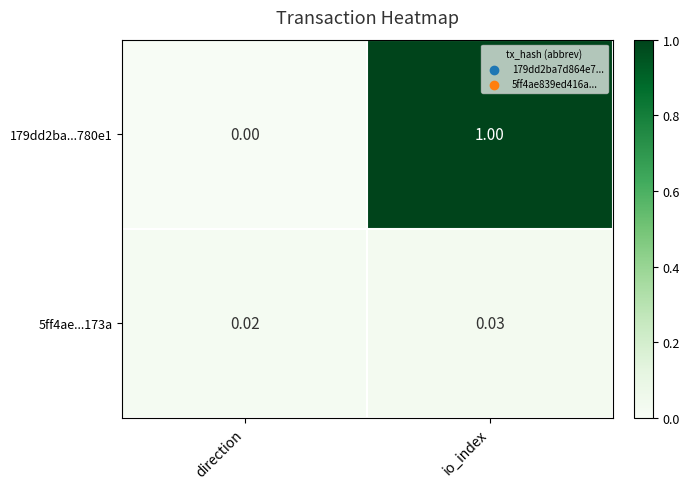

Is the value of 5ff4ae...173a at direction greater than the value of 179dd2ba...780e1 at direction?

Yes